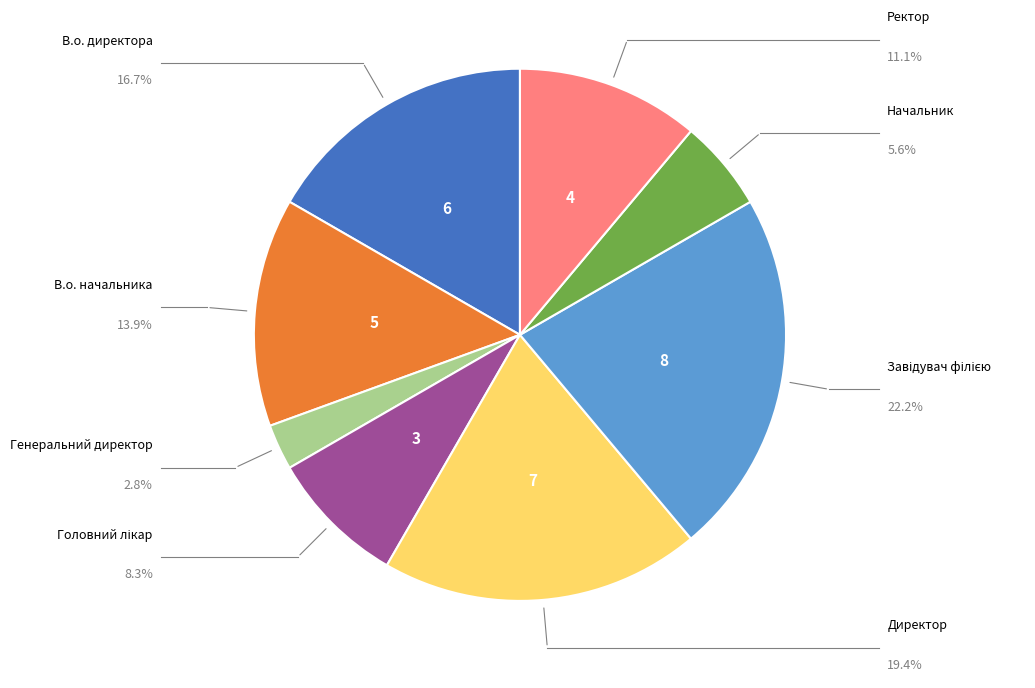

Is there a majority slice in this chart?

No